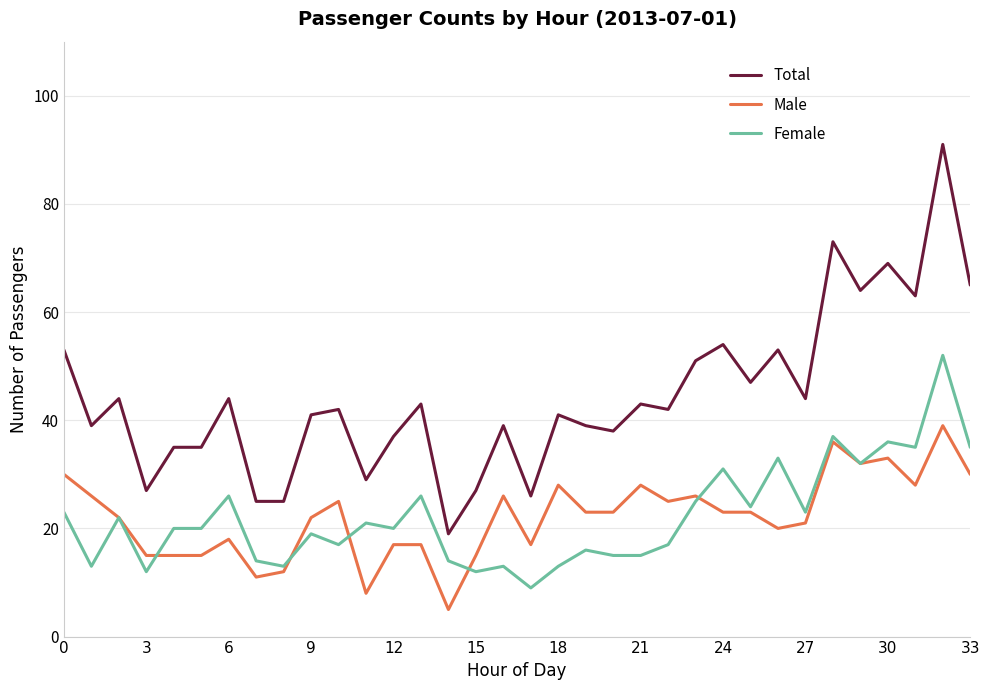

Which series has the largest range (max minus min)?

Total